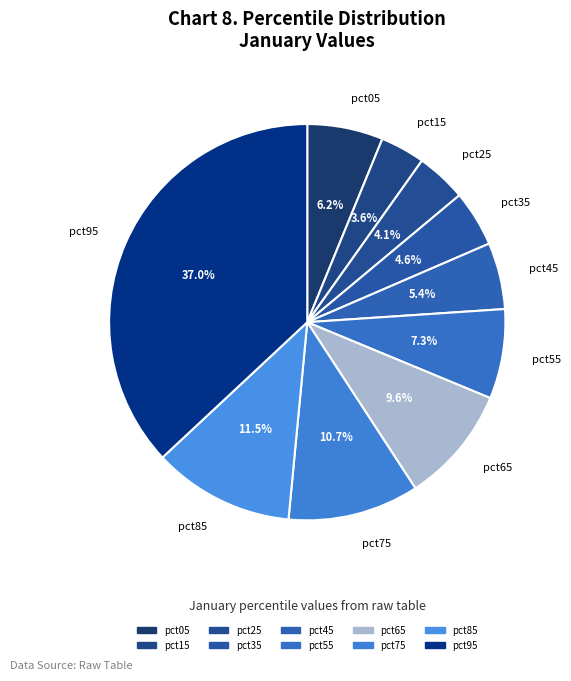

Is it true that pct95 is 37% of the pie?

True